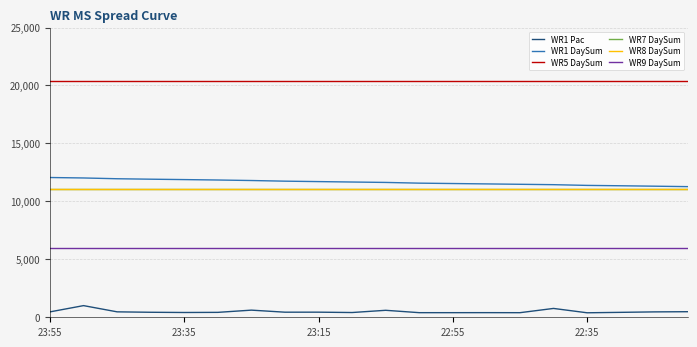

Which series has the largest total across all categories?

WR5 DaySum